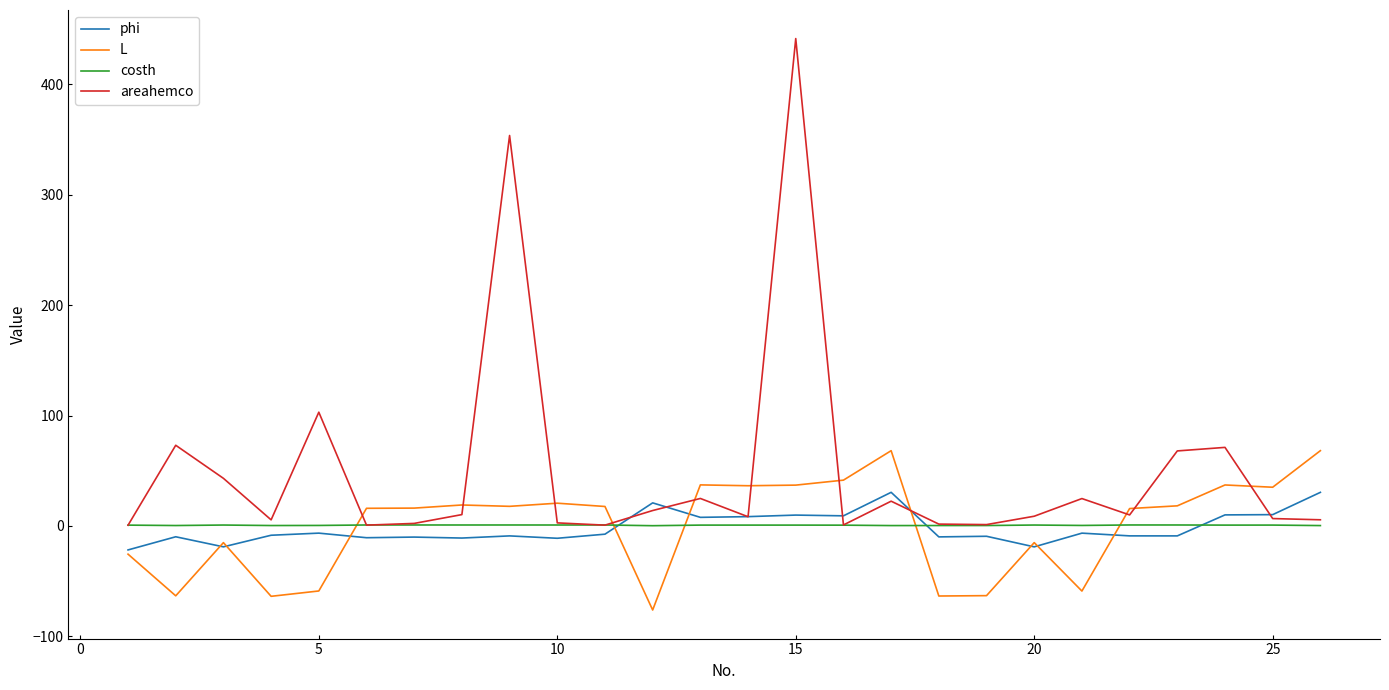

True or false: L and costh intersect in this chart.

True